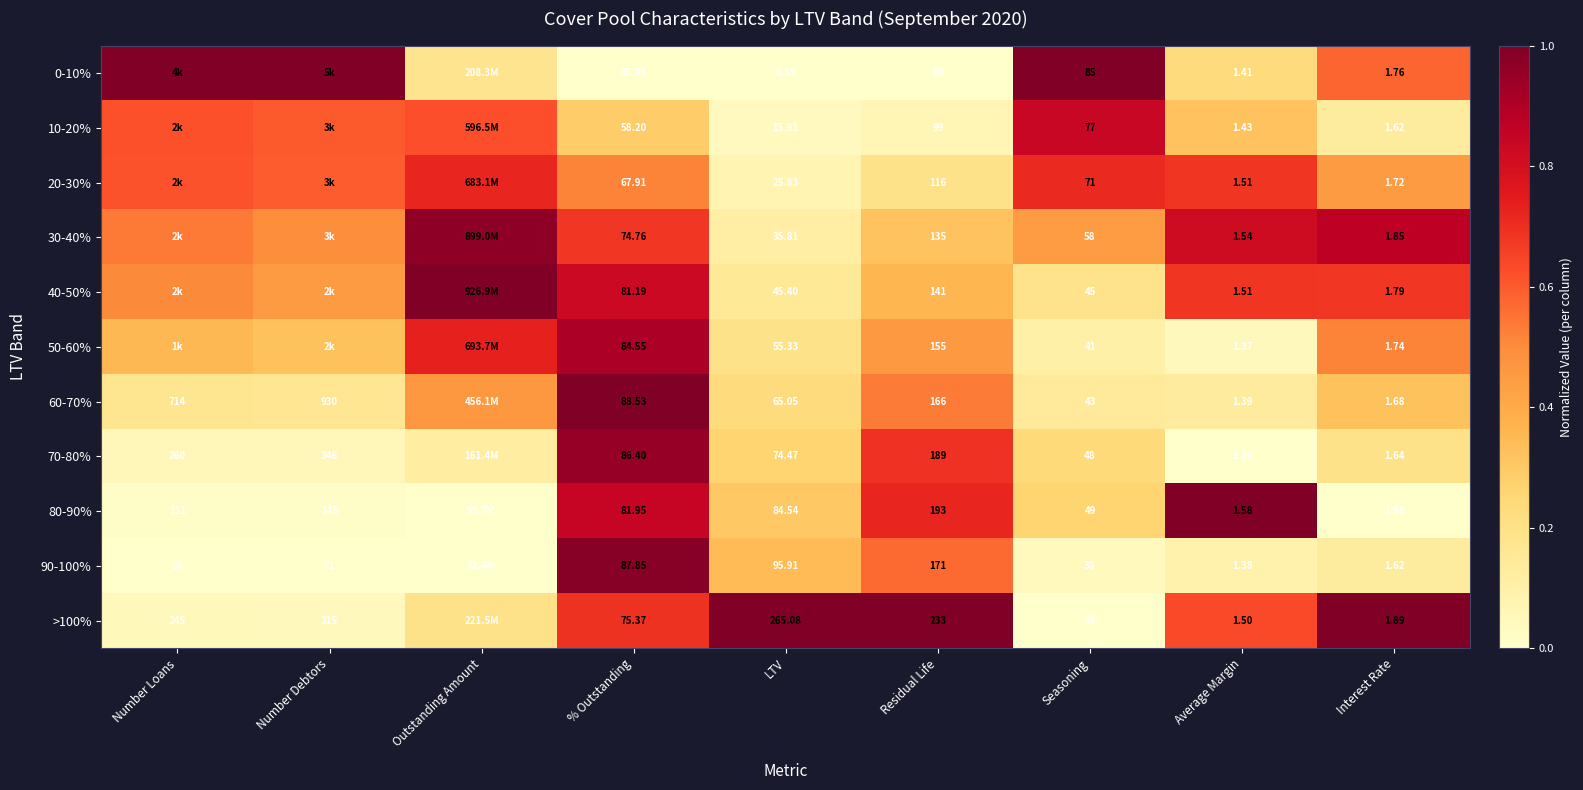

The value of 40-50% at Residual Life is 0.4. True or false?

True